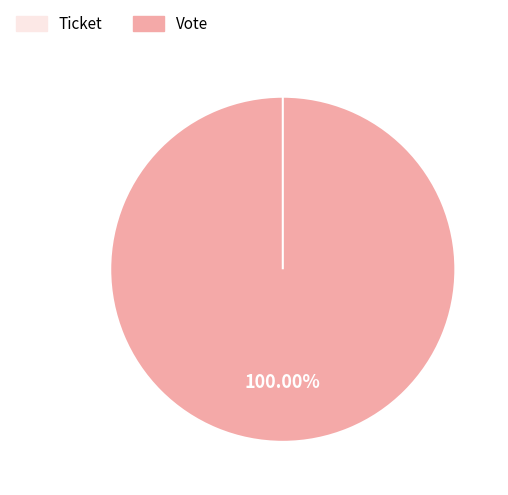

Which slice is the smallest?

Ticket